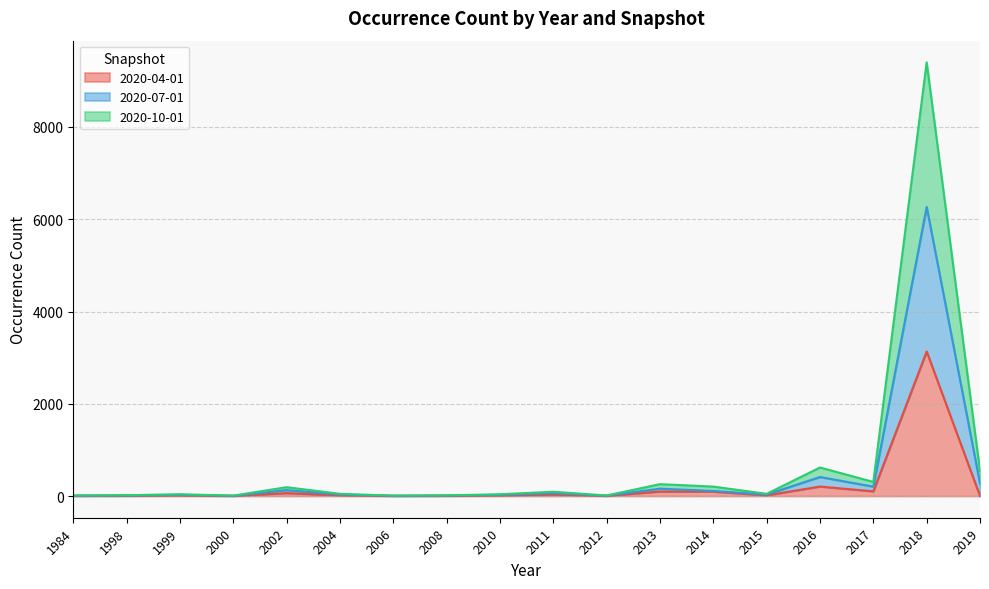

Is it true that 2020-10-01 equals 17 at 2015?

False